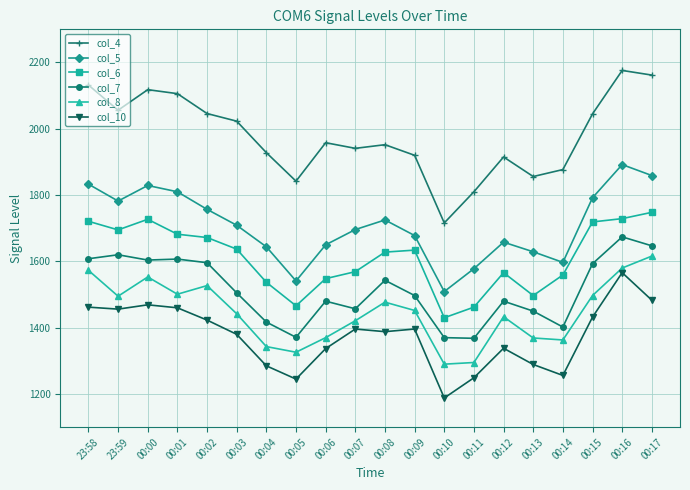

Is this an area chart (filled region under the line)?

No